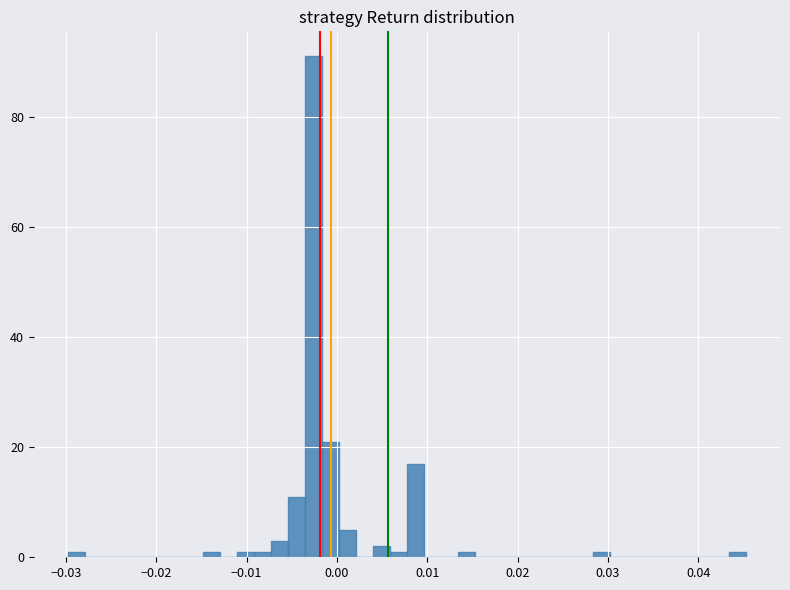

Around what value on the x-axis is the tallest bar? Give the approximate position of its centre, as read against the axis.

-0.003